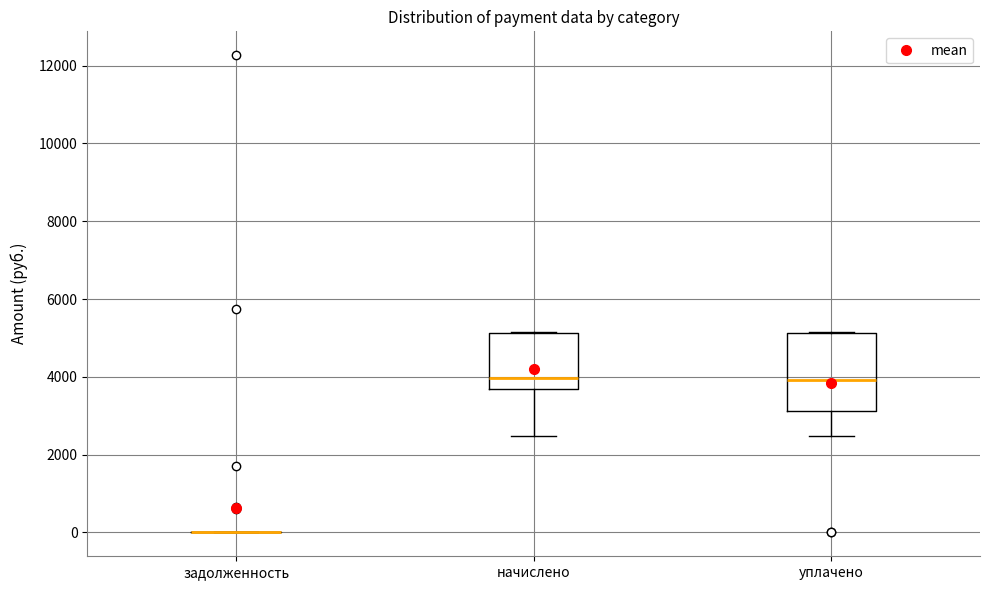

Where is the lower edge of the box for уплачено on the y-axis? The values are not printed on the chart, so give them approximately, as read against the axis.

3200